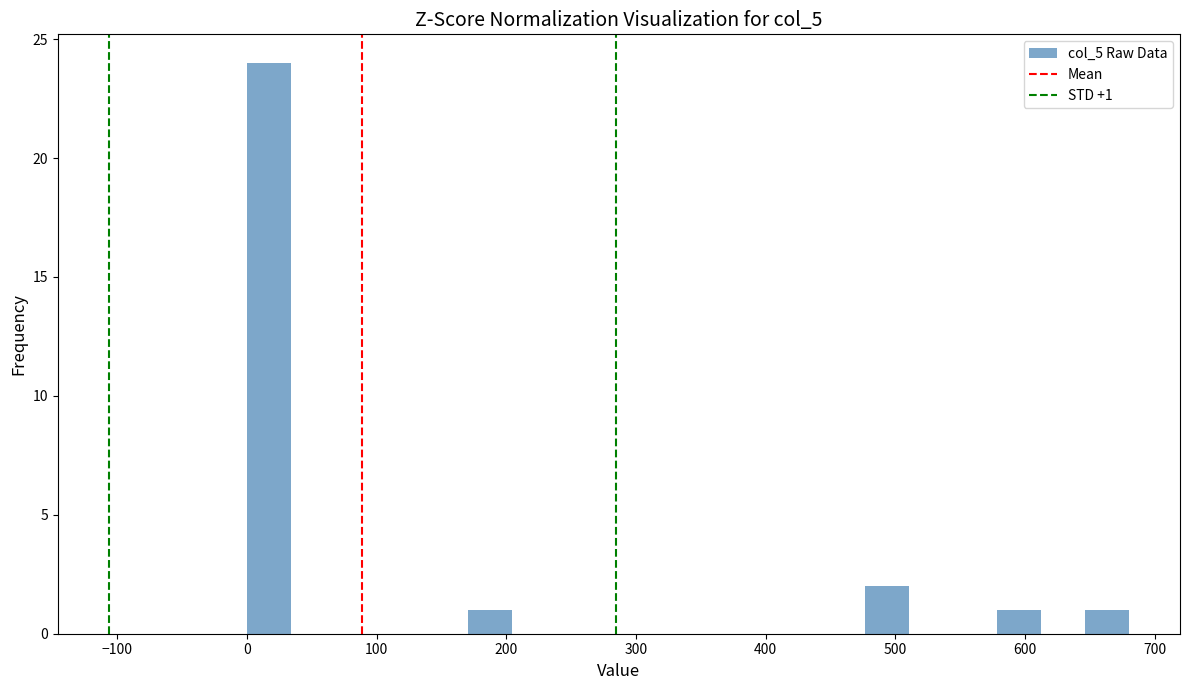

Read against the x-axis, roughly where is the centre of the tallest bar?

20